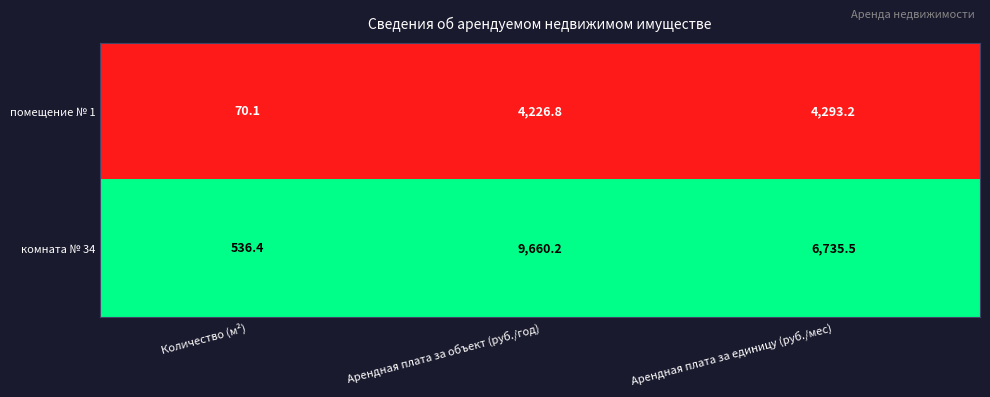

Reading left to right, extract all data points from this chart.

помещение № 1: 70.1	4226.8	4293.2
комната № 34: 536.4	9660.2	6735.5